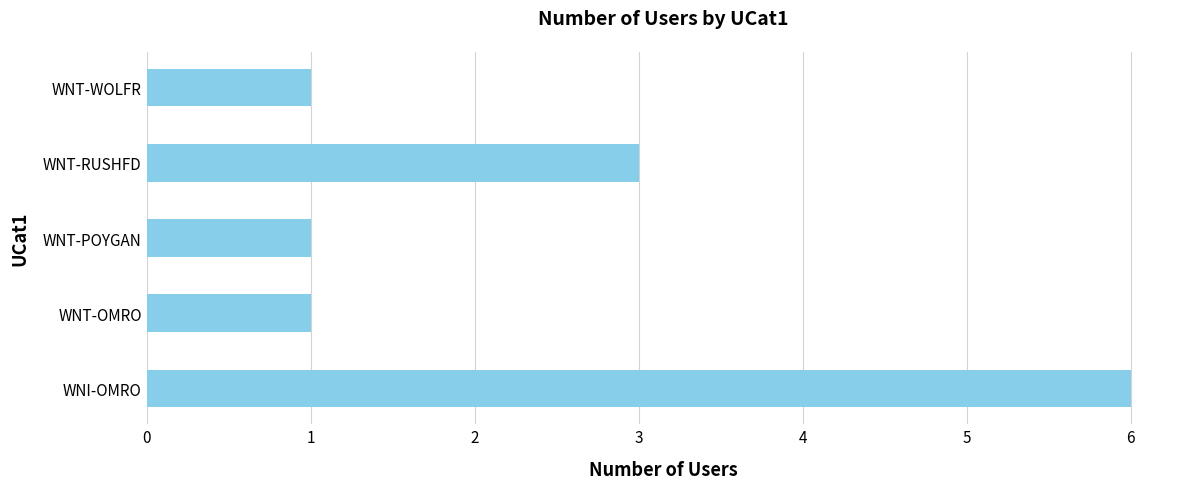

Between WNT-POYGAN and WNT-RUSHFD, which is larger?

WNT-RUSHFD